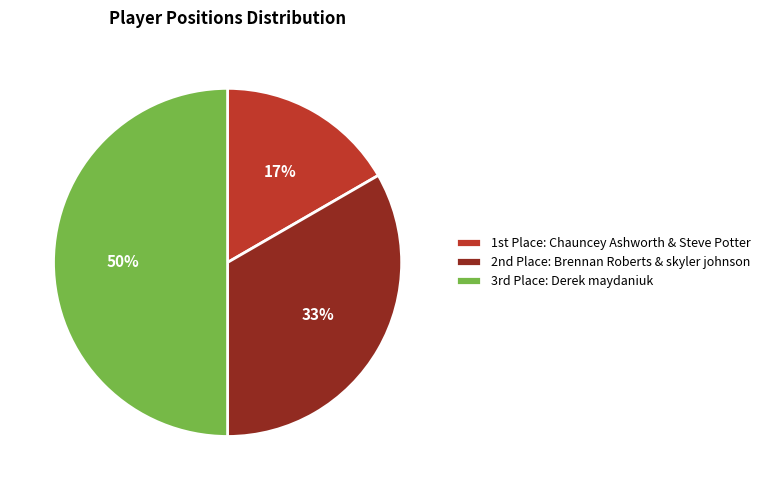

To the nearest percent, what is the difference between the largest and smallest slice percentages?

33%